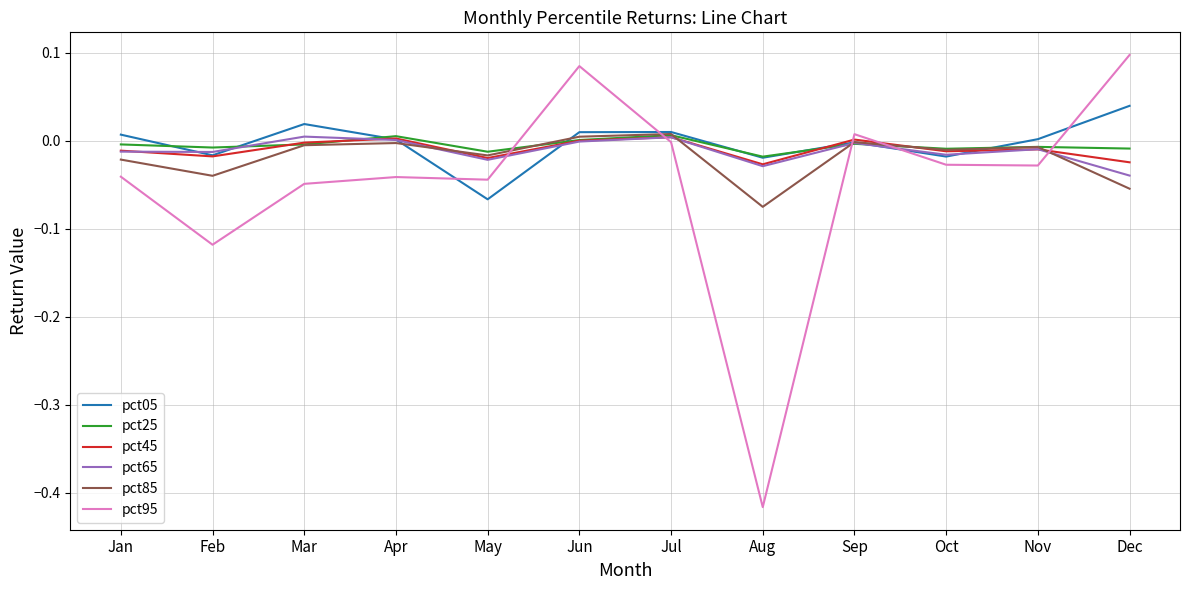

At which category is the sum across all series the highest?

Jun